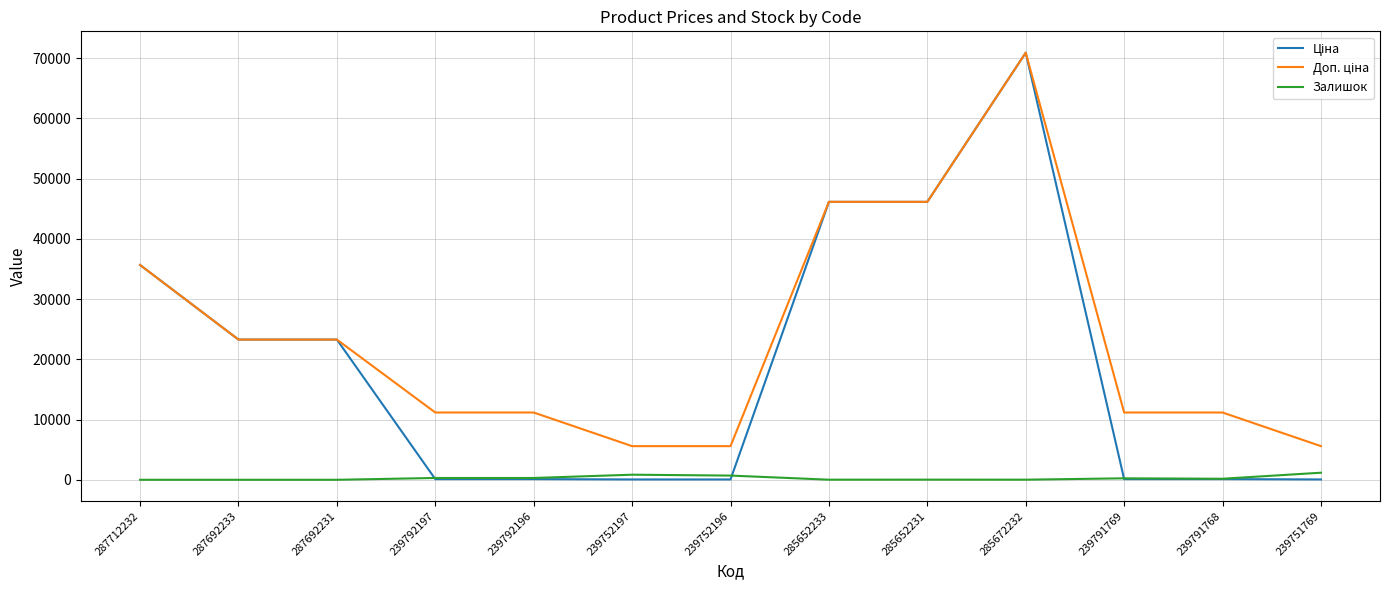

What is the spread (max minus min) of values at 287712232?

35659.4